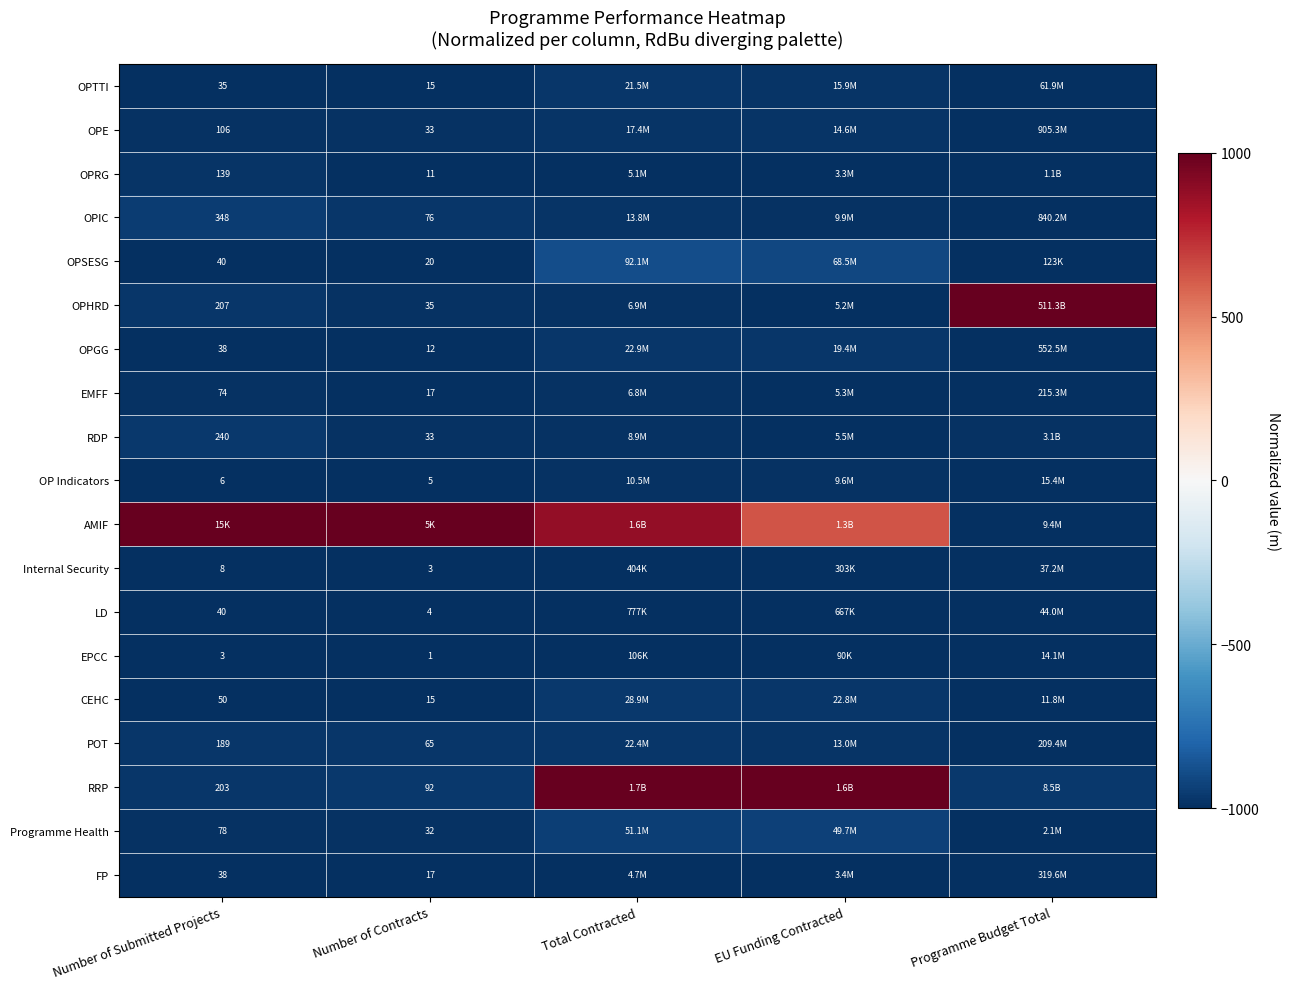

What value does the OPGG series have at Number of Submitted Projects?

-995.2